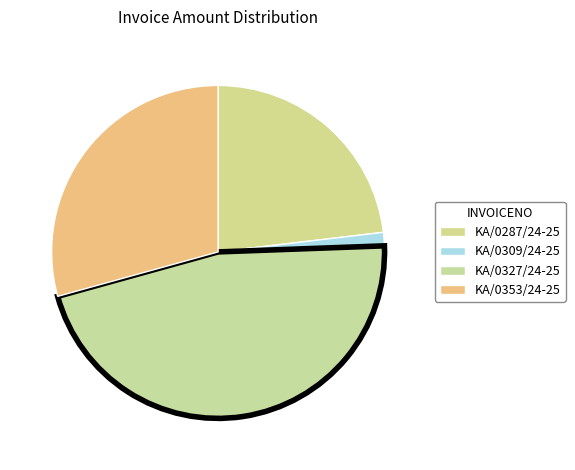

True or false: KA/0327/24-25 accounts for 46% of the total.

True